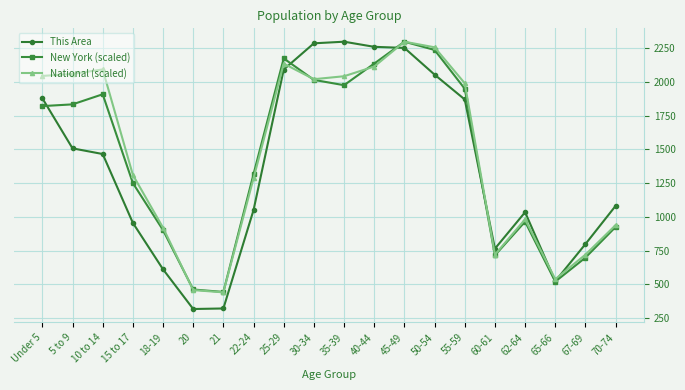

In National (scaled), how many points are higher than both neighbors (excluding endpoints)?

4